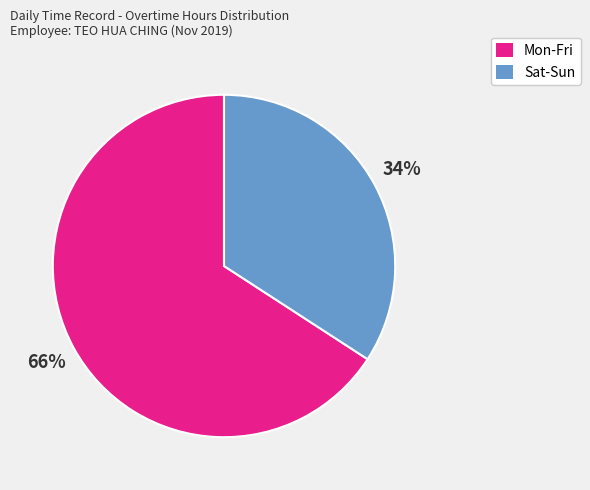

Does any single category account for the majority?

Yes